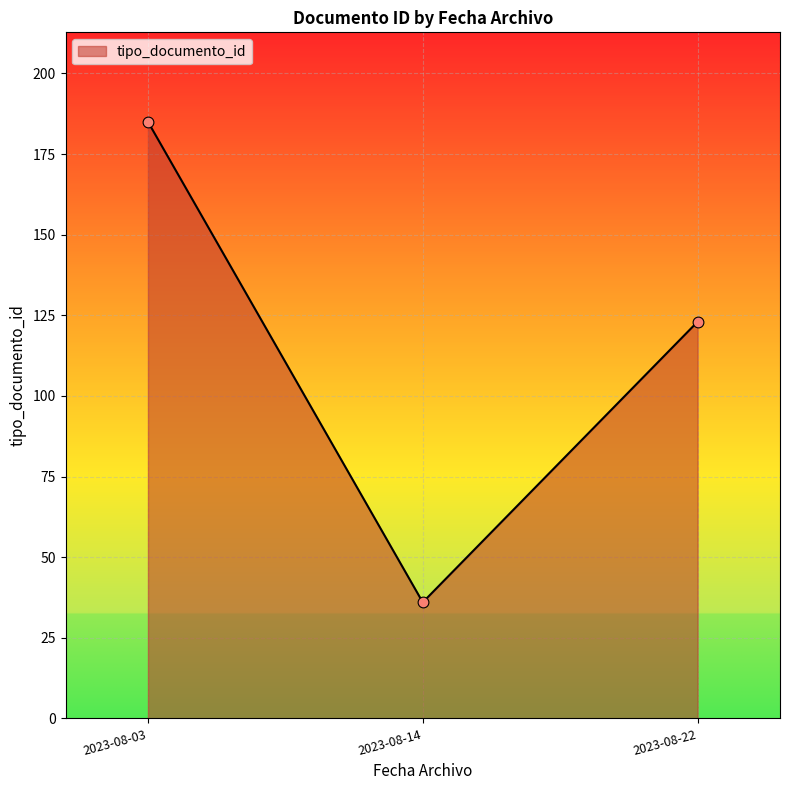

What is the change in value from 2023-08-14 to 2023-08-22?

+87